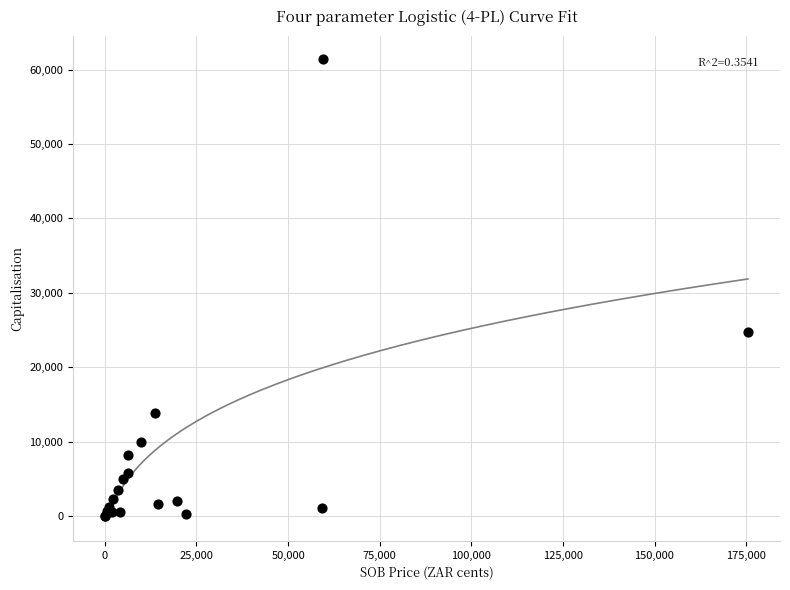

What Y value in the scatter plot is closest to 30720?

24705.9